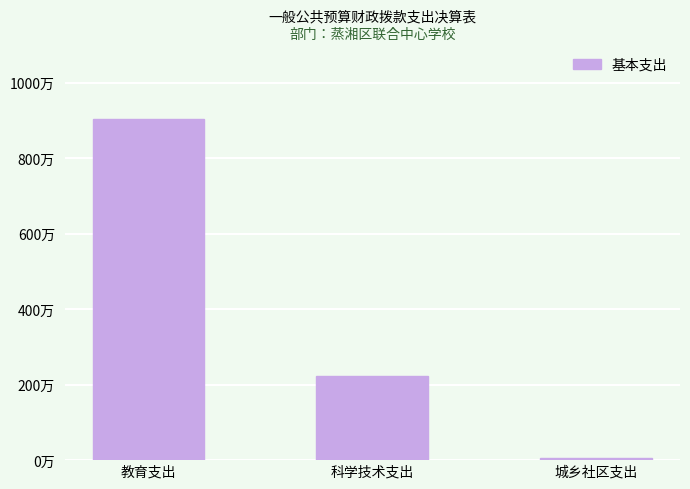

Reading left to right, extract all data points from this chart.

教育支出=903.8	科学技术支出=224.2	城乡社区支出=5.2